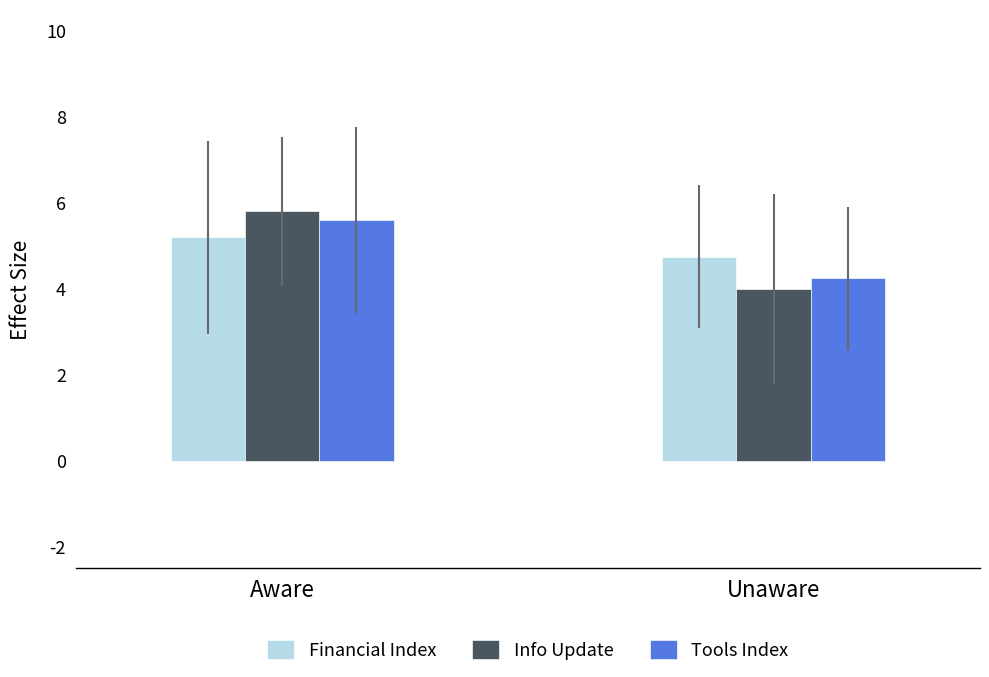

Does the chart contain any negative values?

No